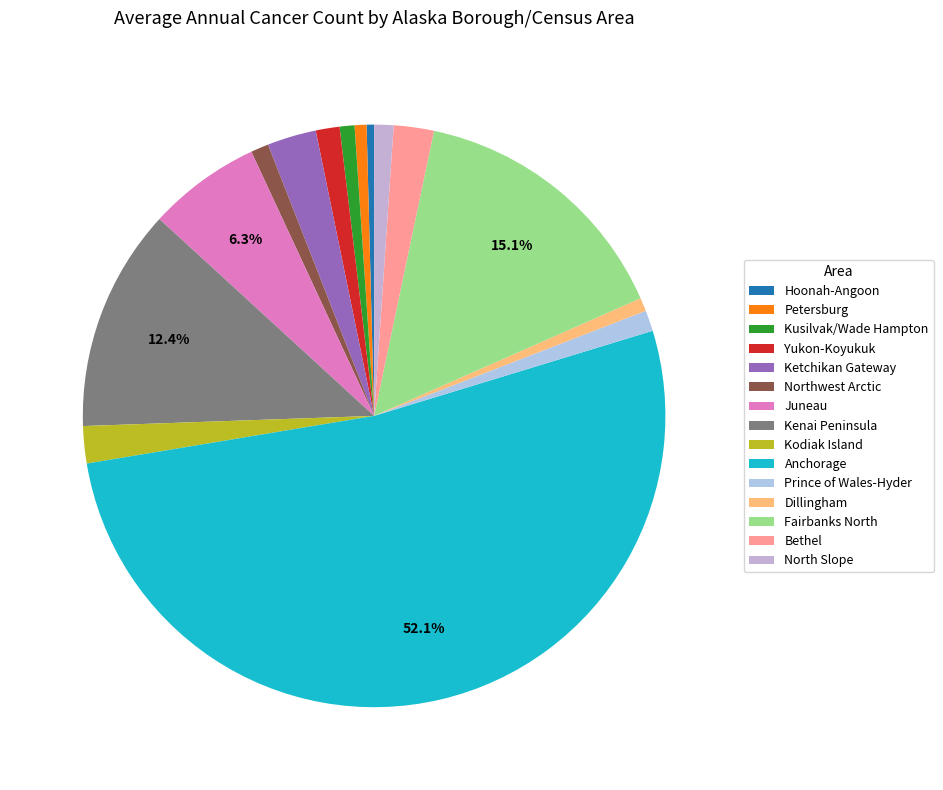

How many slices are in this pie chart?

15